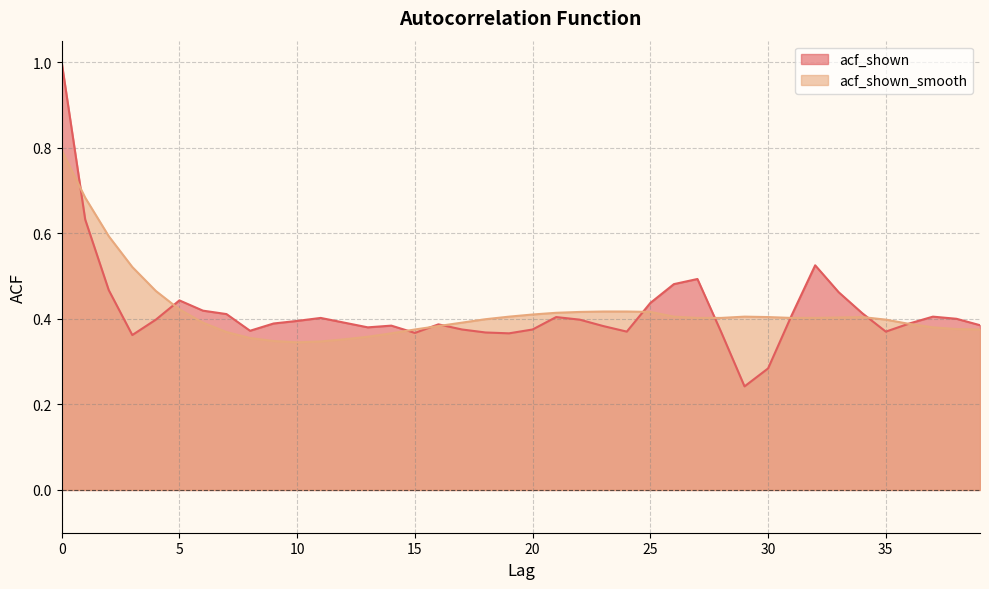

True or false: acf_shown_smooth and acf_shown intersect in this chart.

True